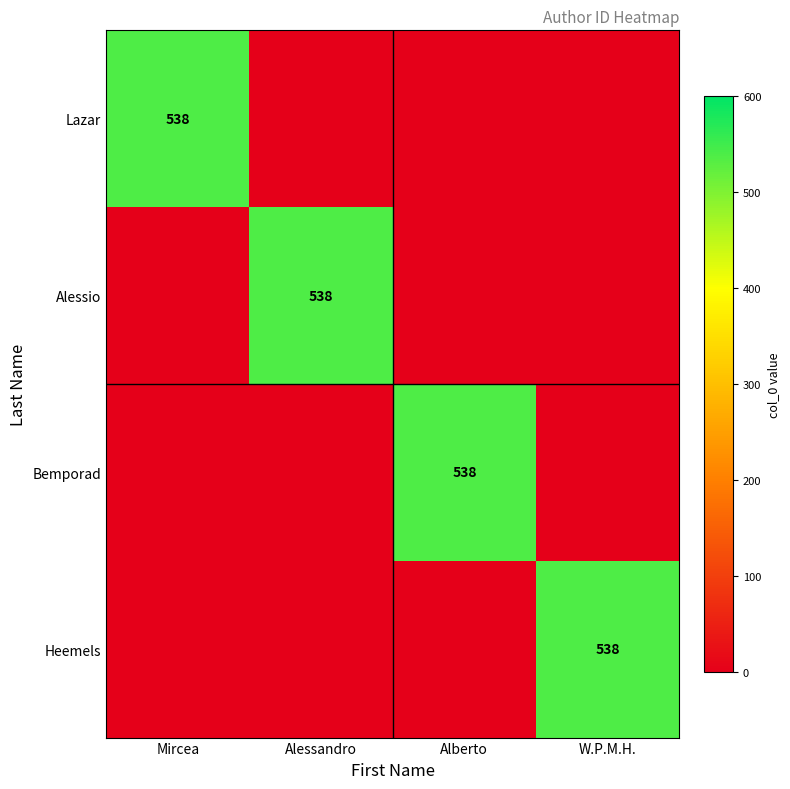

What is the total value across all series at Mircea?

538